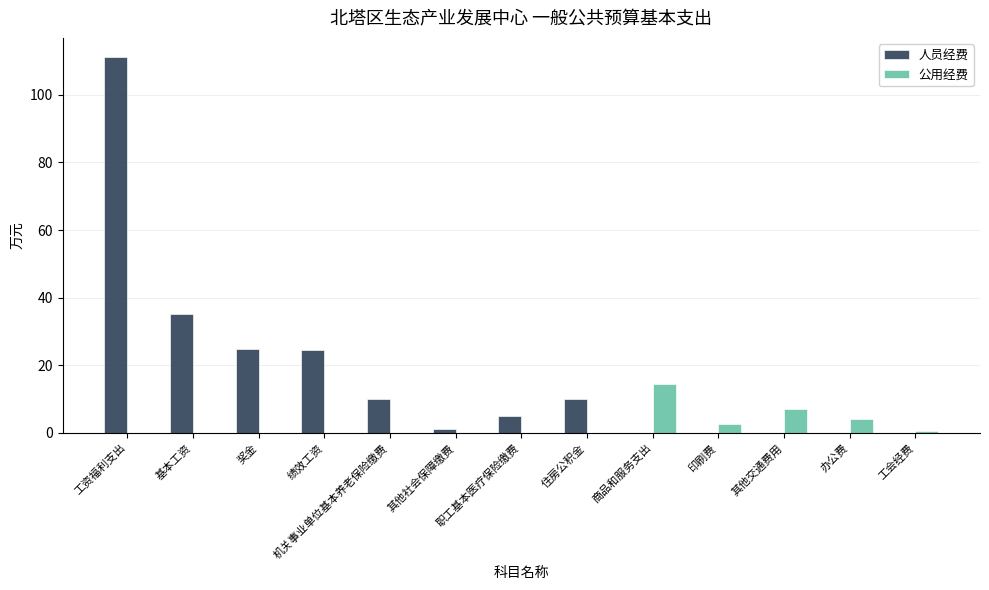

What is the average value of the 公用经费 series?

2.2